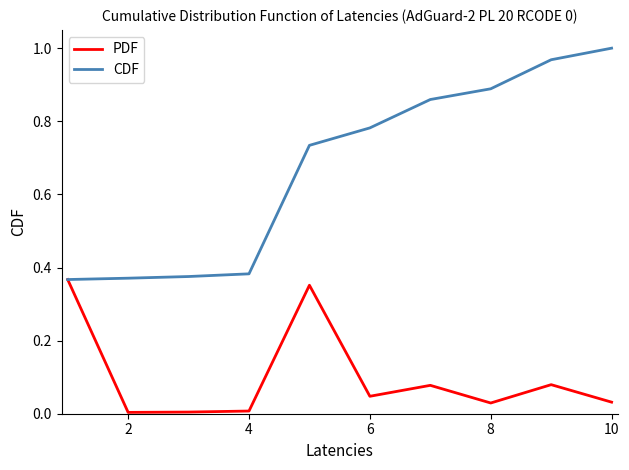

List the series in order of their peak value, lowest first.

PDF, CDF